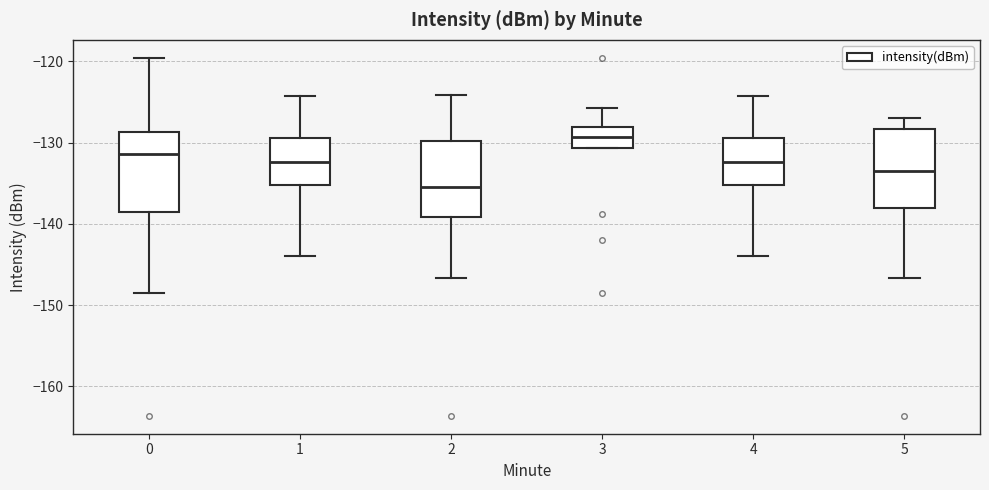

Reading left to right, read every box against the y-axis: the position of its median line, the range the box covers, and the ends of its whiskers. The values are not printed on the chart, so give them approximately, as read against the axis.

0: median -131, box -139 to -129, whiskers -149 to -120
1: median -132, box -135 to -129, whiskers -144 to -124
2: median -135, box -139 to -130, whiskers -147 to -124
3: median -129, box -131 to -128, whiskers -131 to -126
4: median -132, box -135 to -129, whiskers -144 to -124
5: median -133, box -138 to -128, whiskers -147 to -127